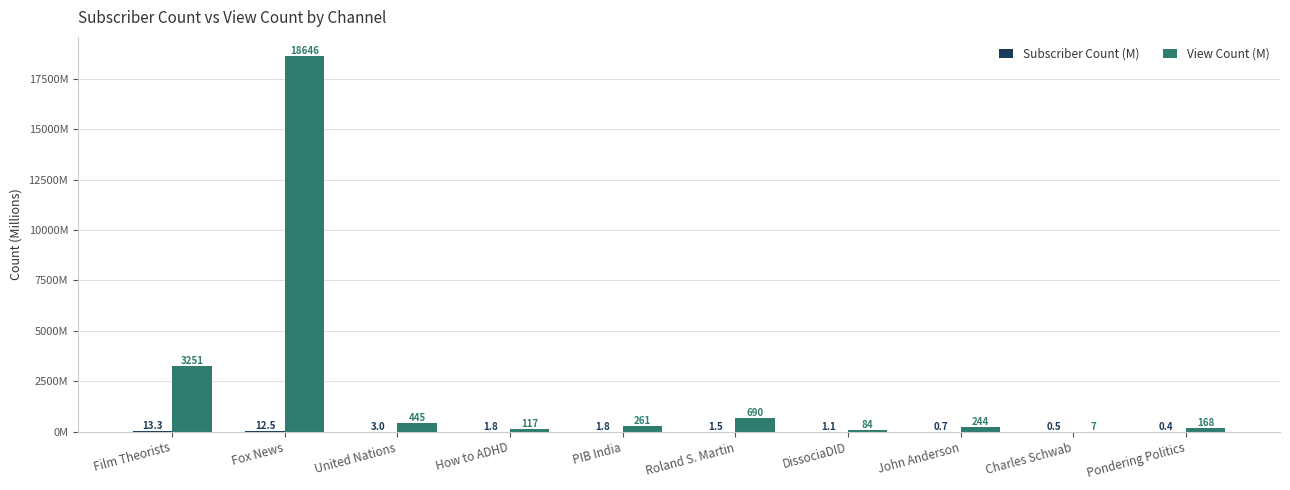

Does the chart contain stacked bars?

No